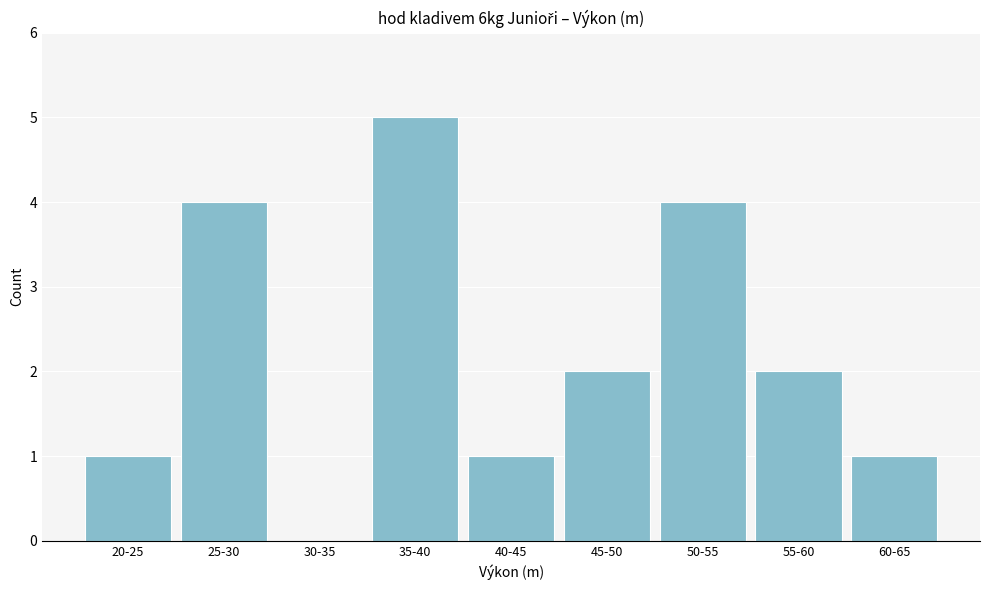

Reading right to left, transcribe all the data shown in this chart.

60-65=1	55-60=2	50-55=4	45-50=2	40-45=1	35-40=5	30-35=0	25-30=4	20-25=1